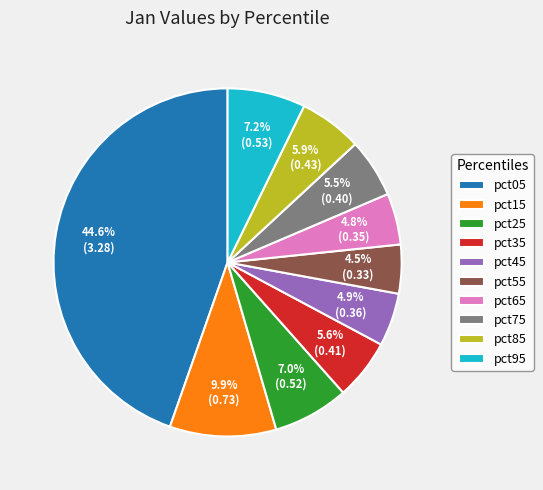

How many slices are in this pie chart?

10